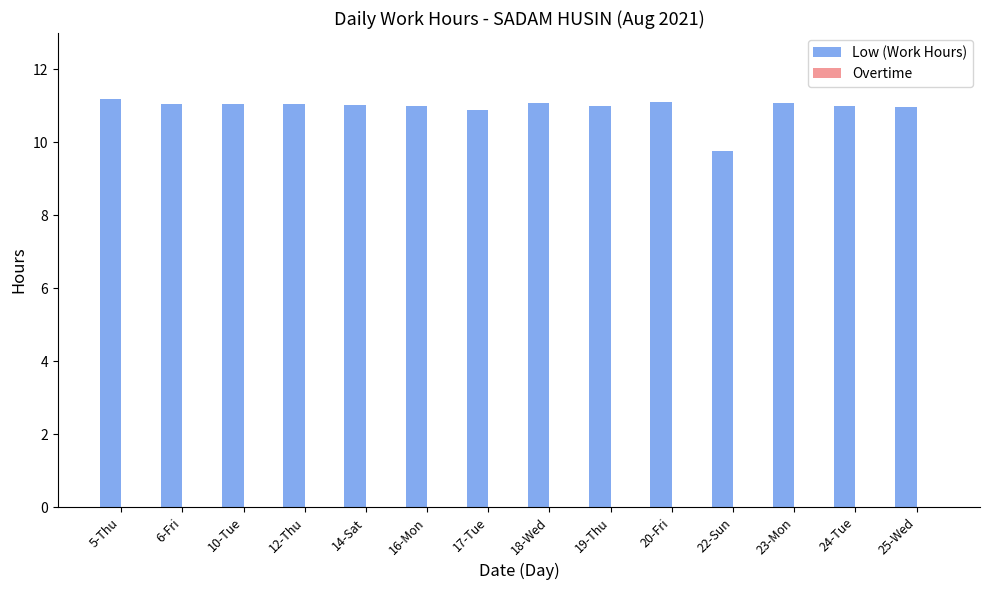

What is the label of the 5th bar from the right?

20-Fri